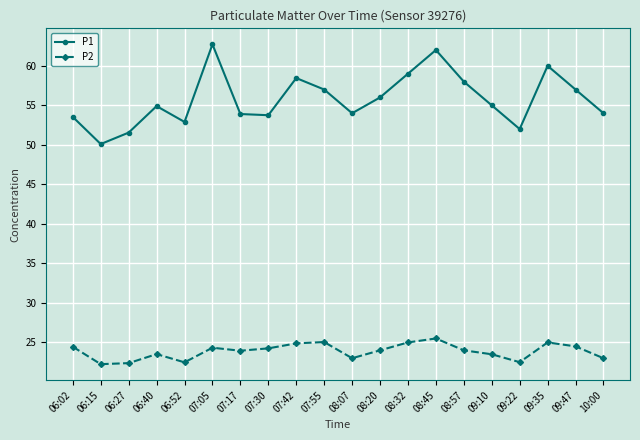

What is the difference between the P1 values at 08:32 and 10:00?

5.0